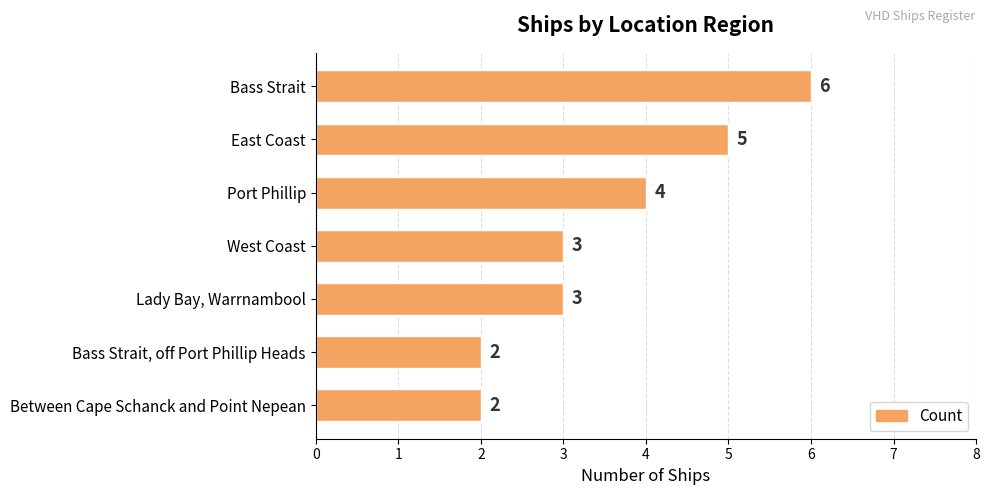

Reading top to bottom, transcribe all the data shown in this chart.

6	5	4	3	3	2	2